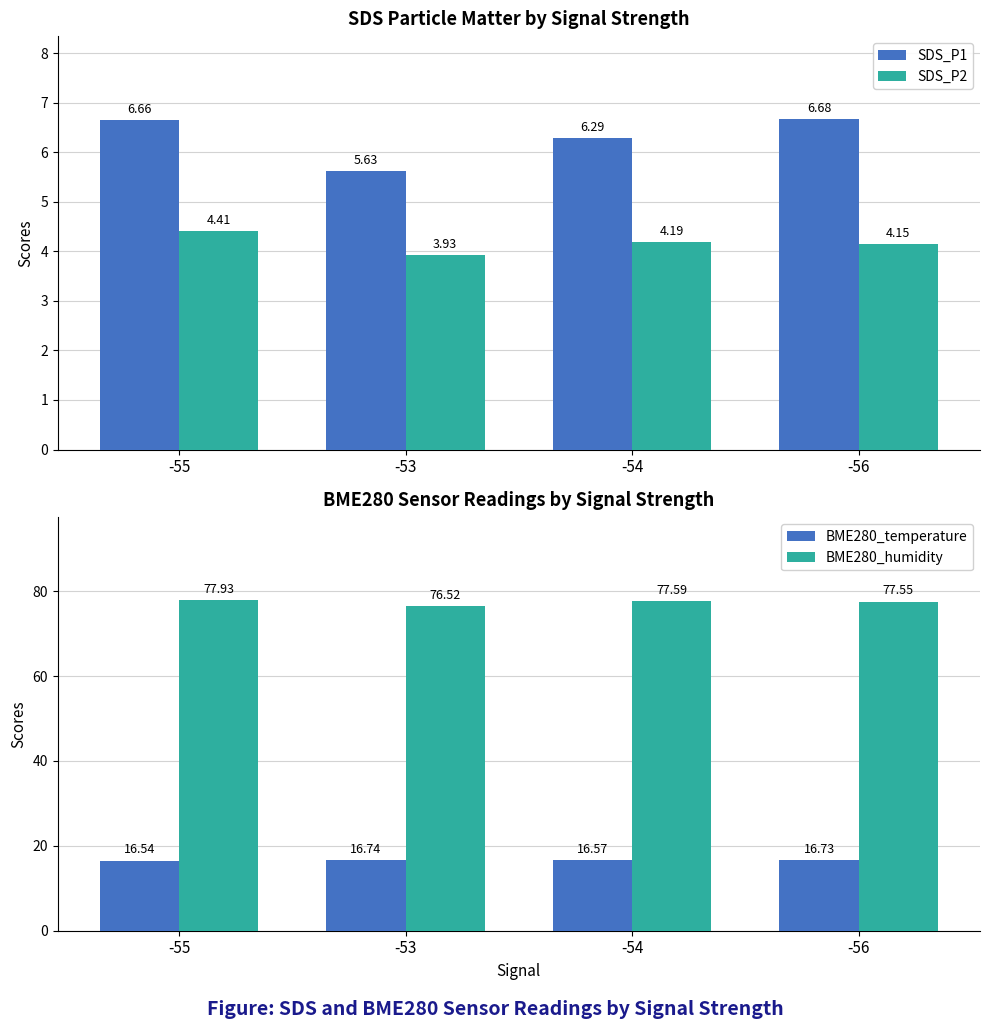

How many distinct data groups are displayed?

4